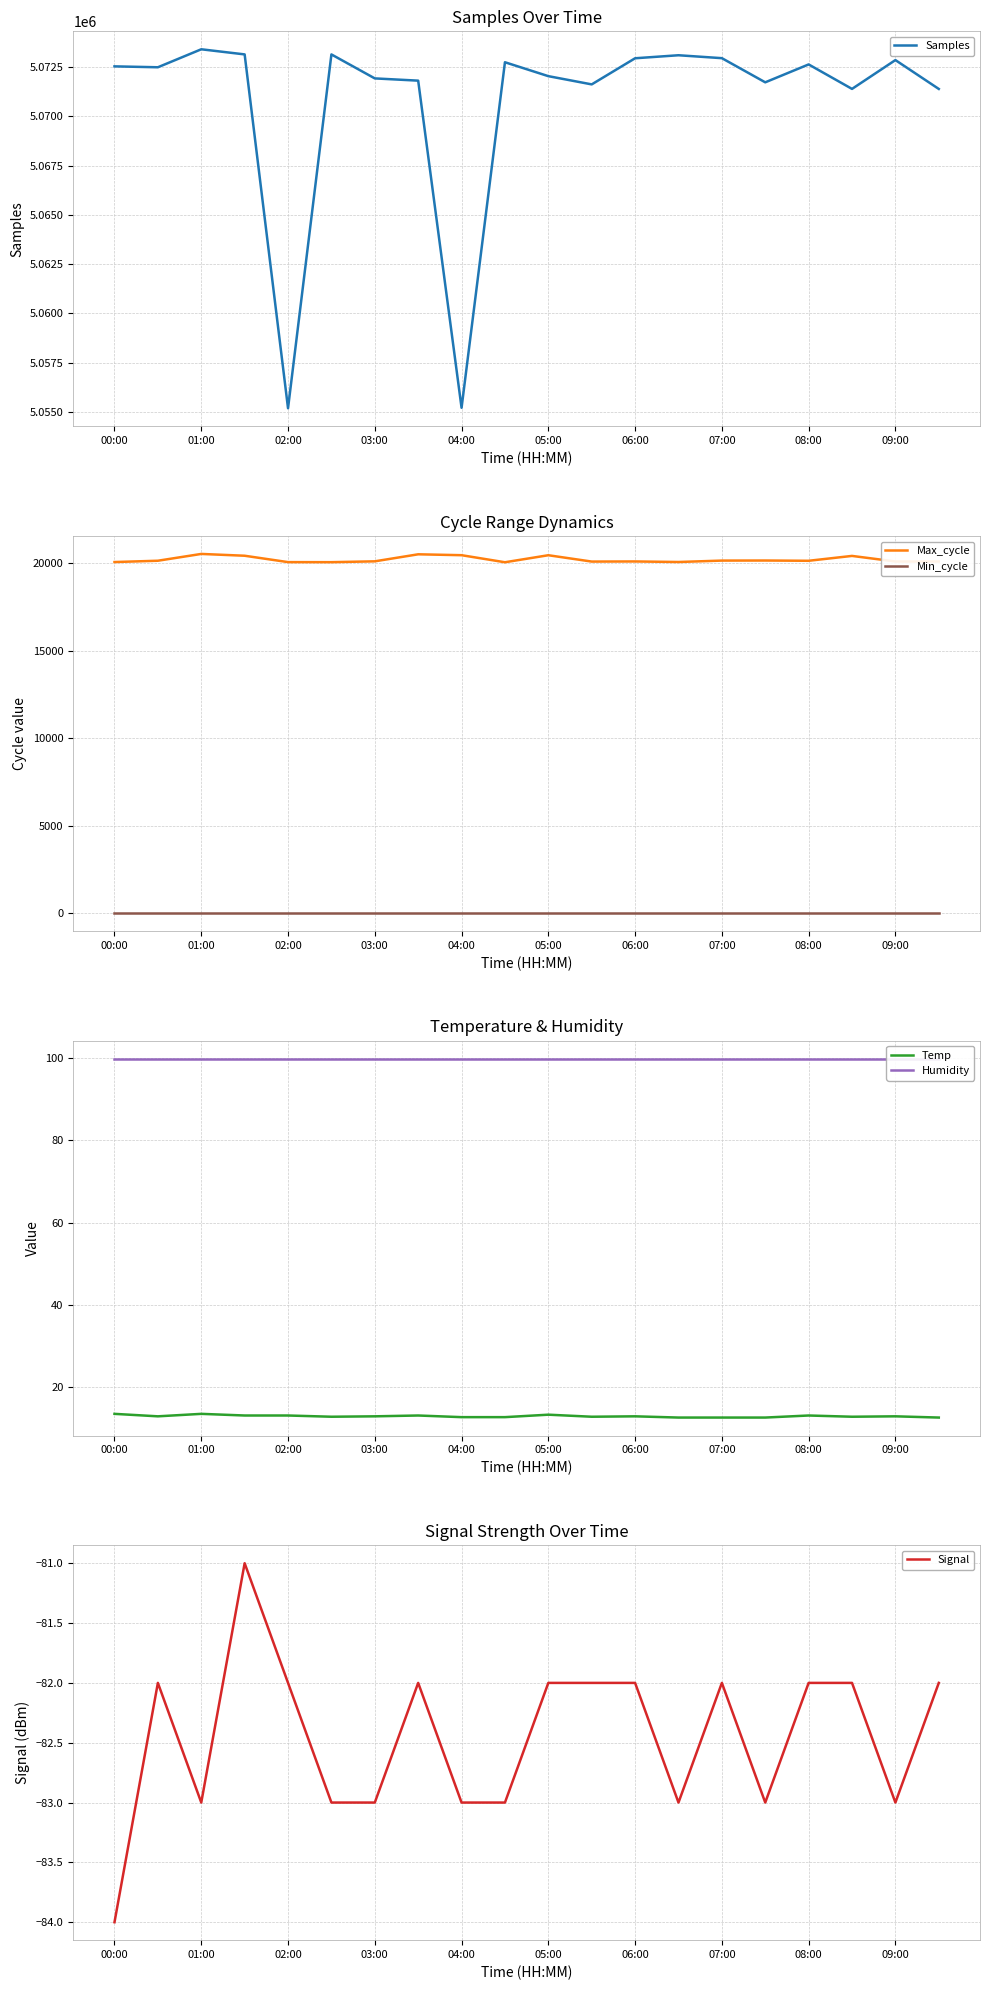

What is the lowest value of the Max_cycle series?

20036